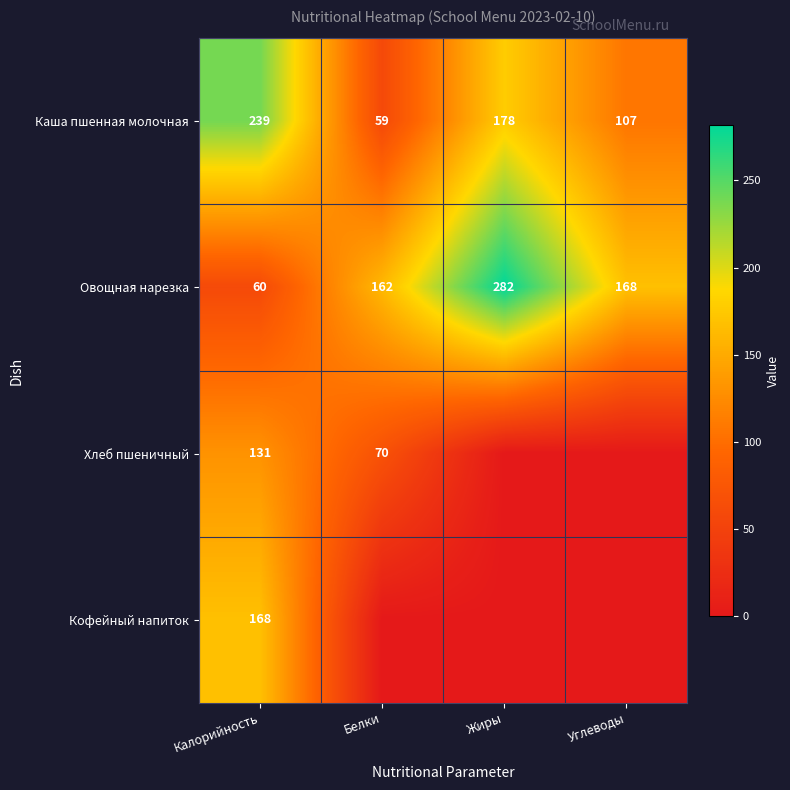

Which label corresponds to the largest value in the chart?

Жиры